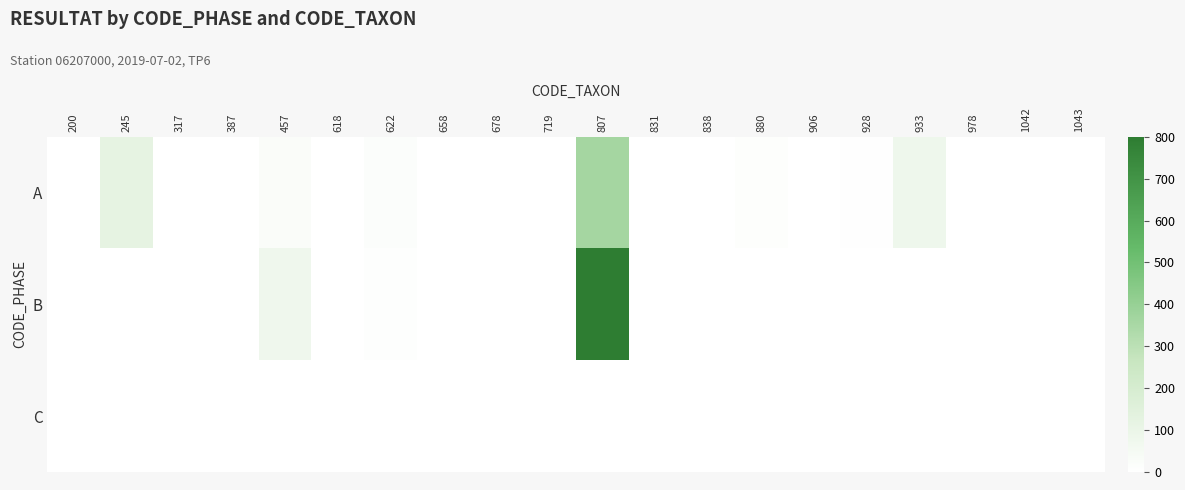

Rank the series by their average value, from highest to lowest.

B, A, C